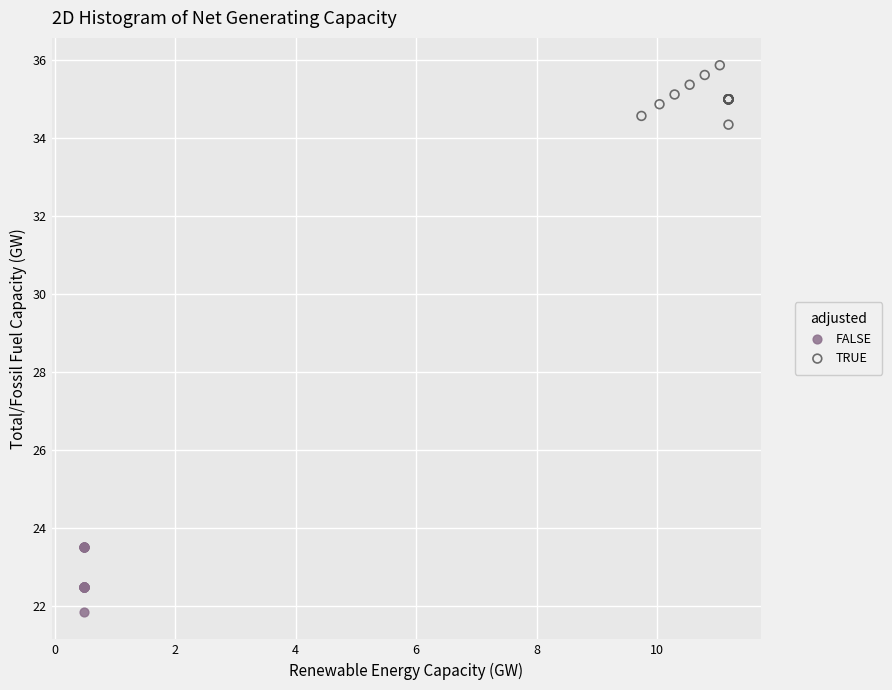

What are all the series names shown in the legend?

FALSE, TRUE